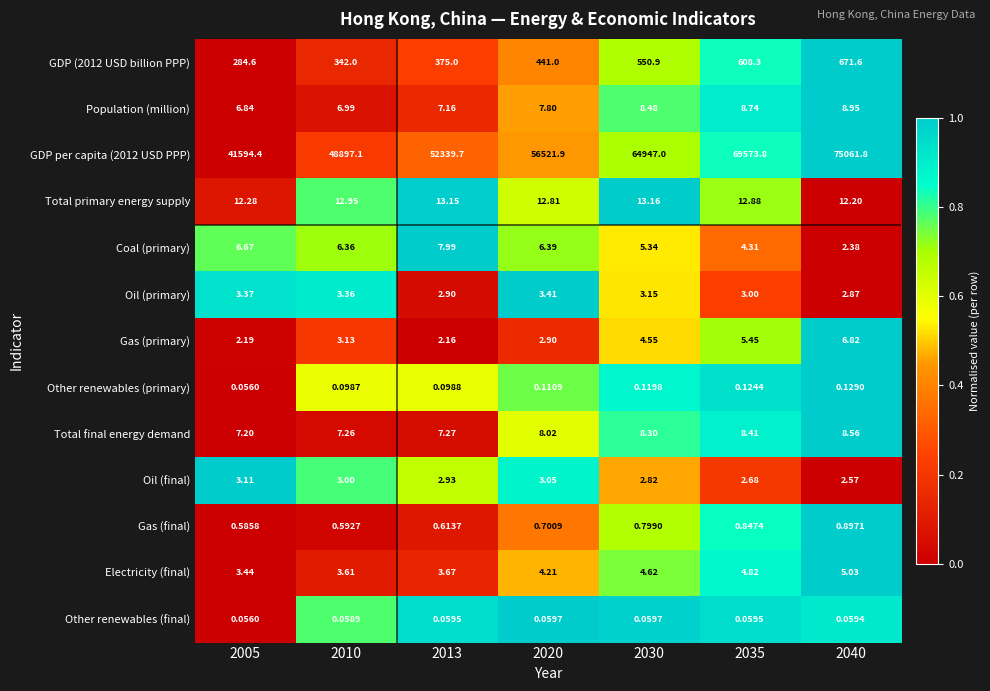

Is the value of Coal (primary) at 2013 greater than the value of Electricity (final) at 2020?

Yes